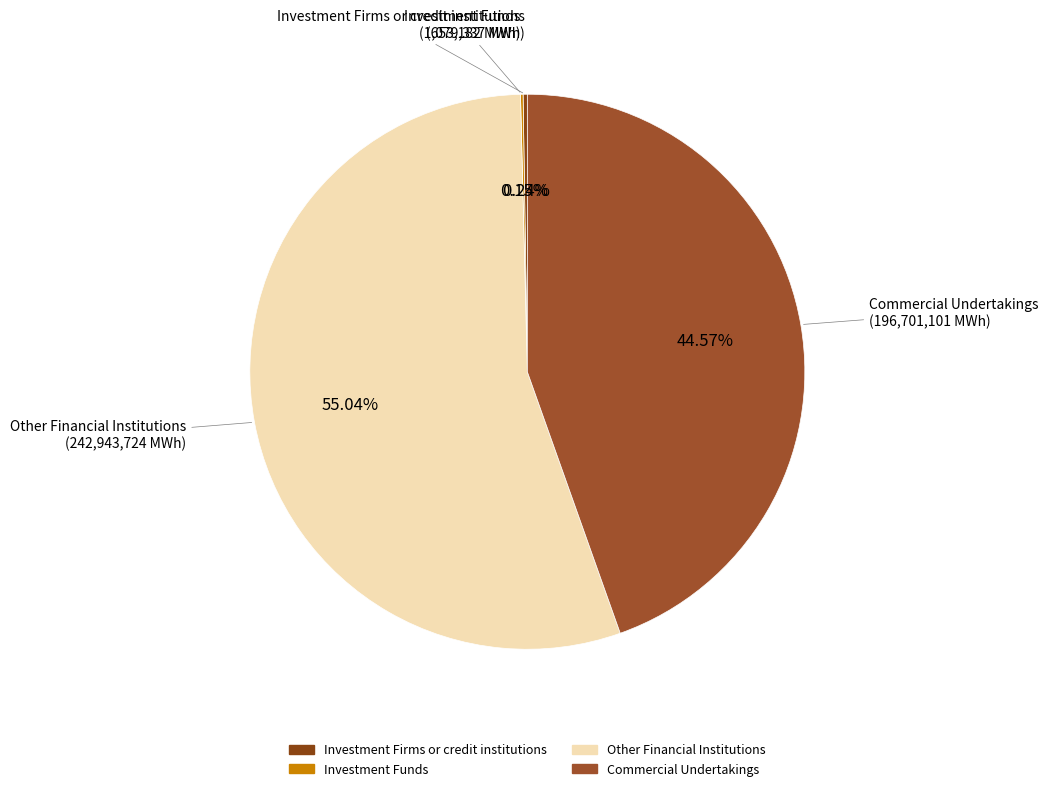

To the nearest percent, what is the difference between the largest and smallest slice percentages?

55%